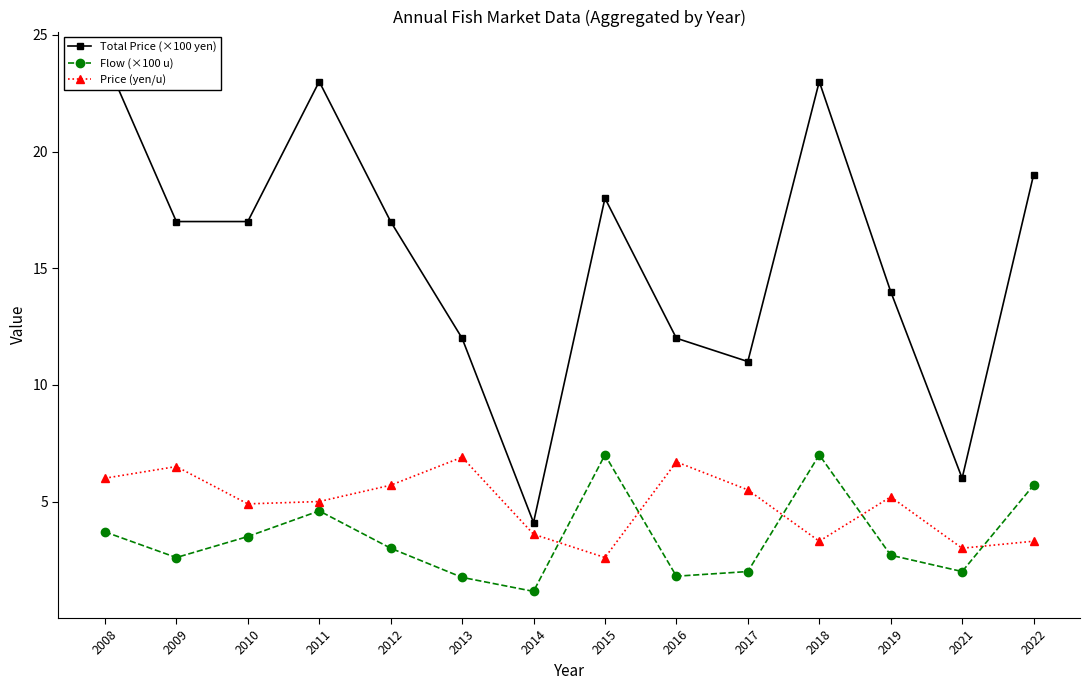

Where is Flow (×100 u) nearest to the value 4?

2008